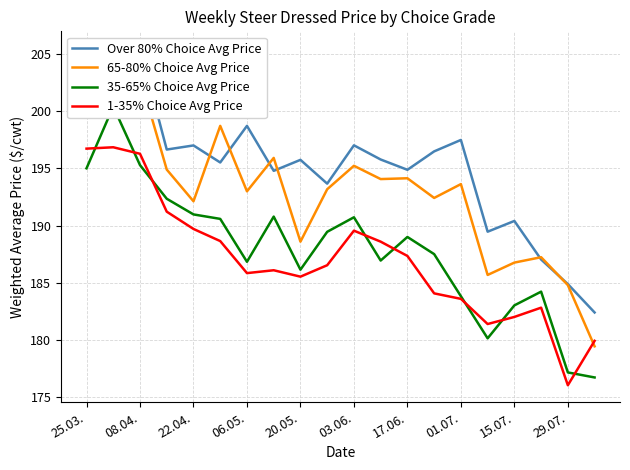

What is the difference between the maximum and minimum values in the Over 80% Choice Avg Price series?

23.1